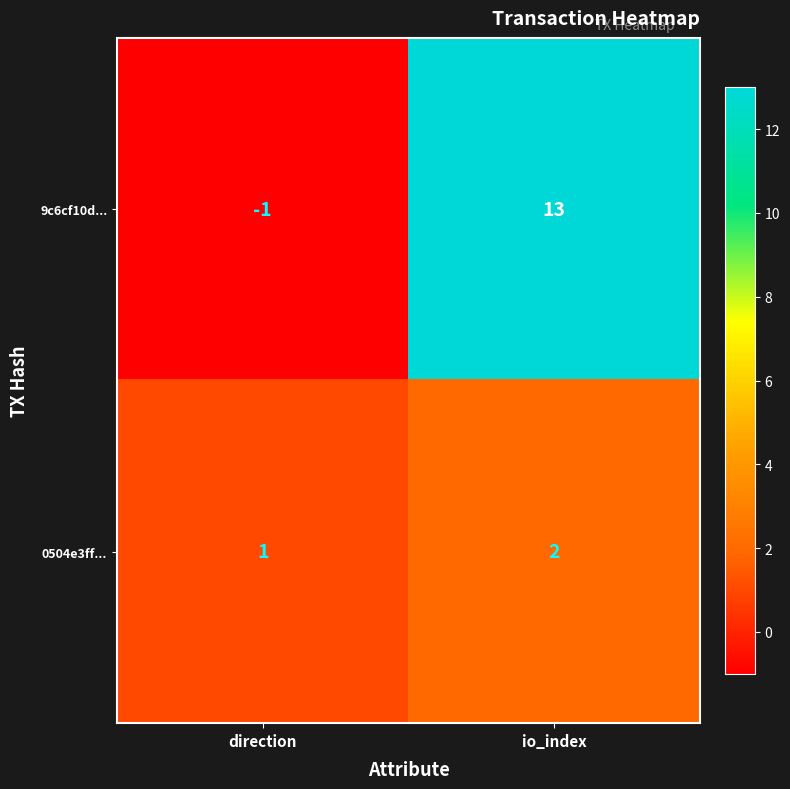

List the series in order of their peak value, lowest first.

0504e3ff..., 9c6cf10d...